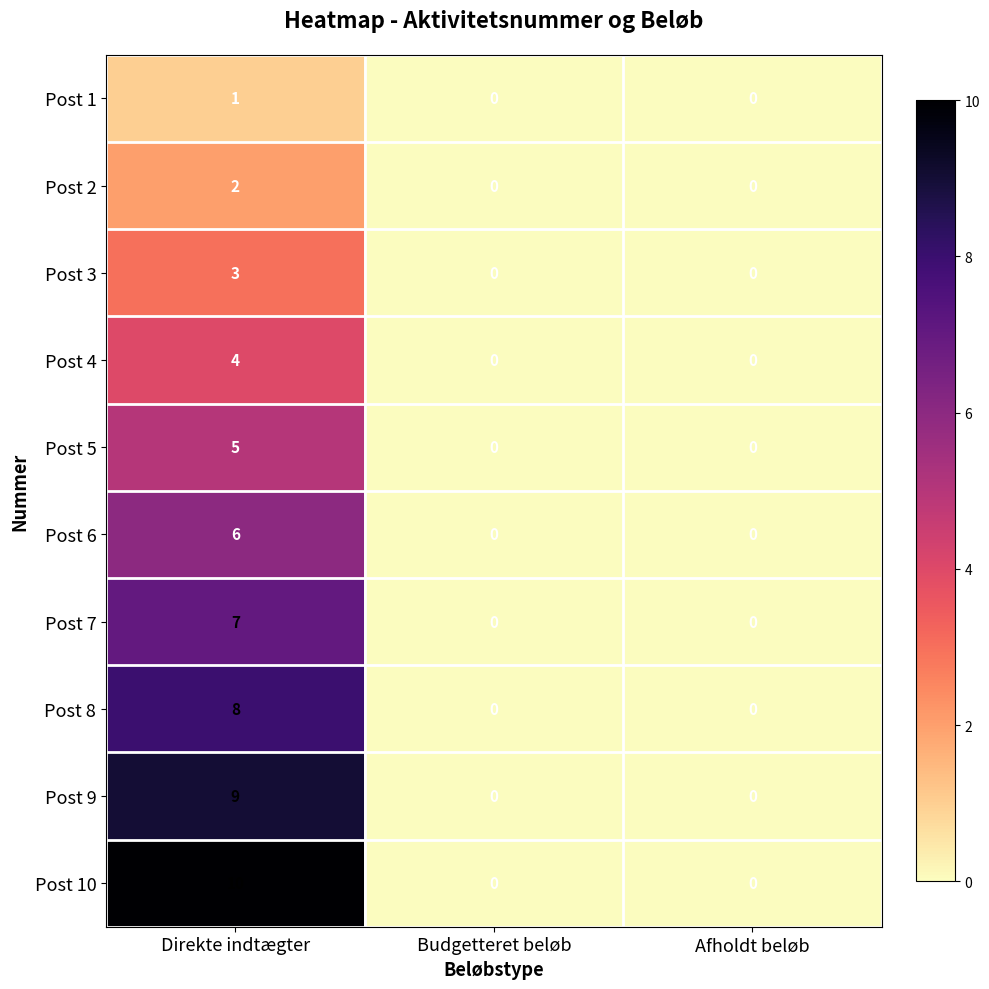

What is the maximum value shown in the chart?

10